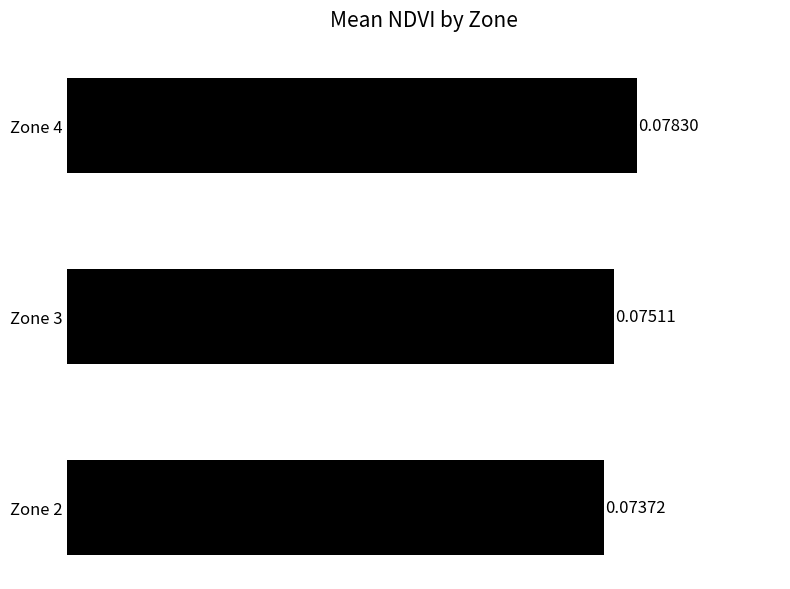

Between Zone 2 and Zone 4, which is larger?

Zone 4